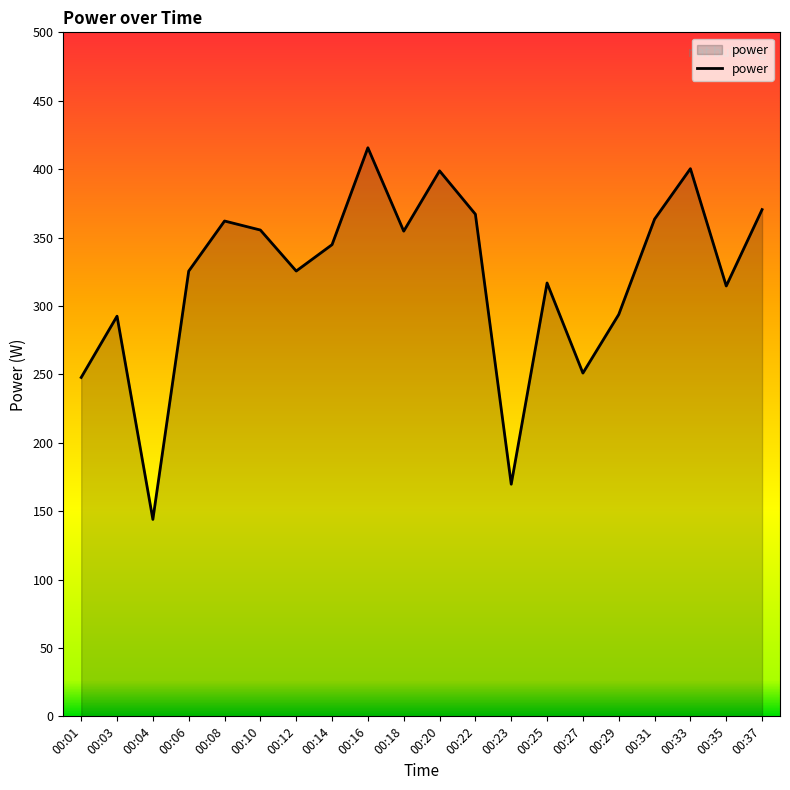

What value does the data have at 00:14?

344.8